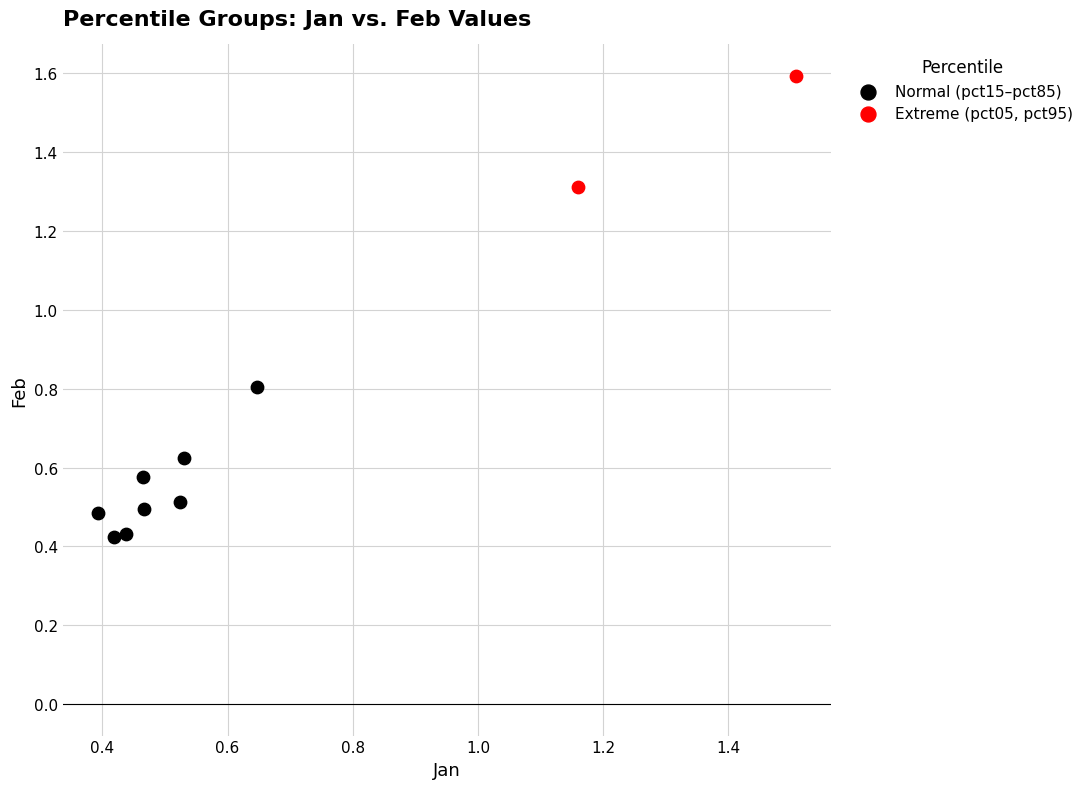

Which series reaches the minimum Y coordinate?

Normal (pct15–pct85)